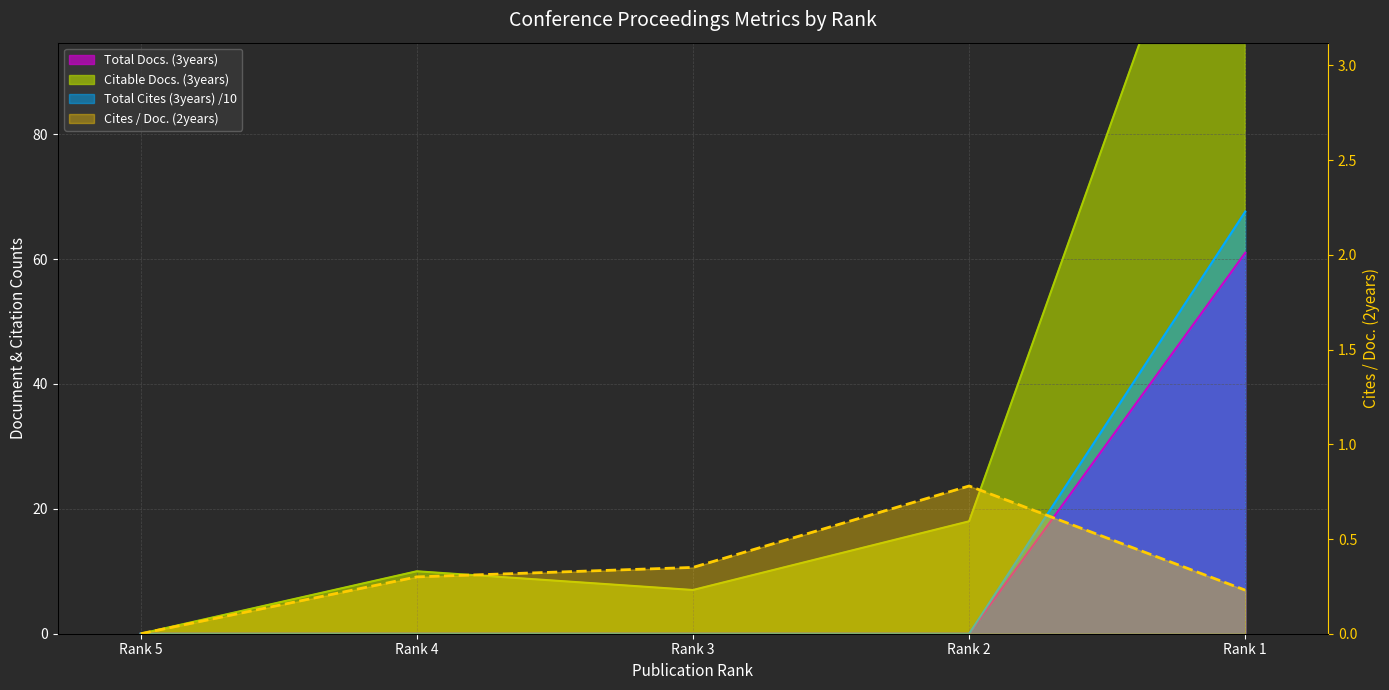

What is the maximum value shown in the chart?

142.0